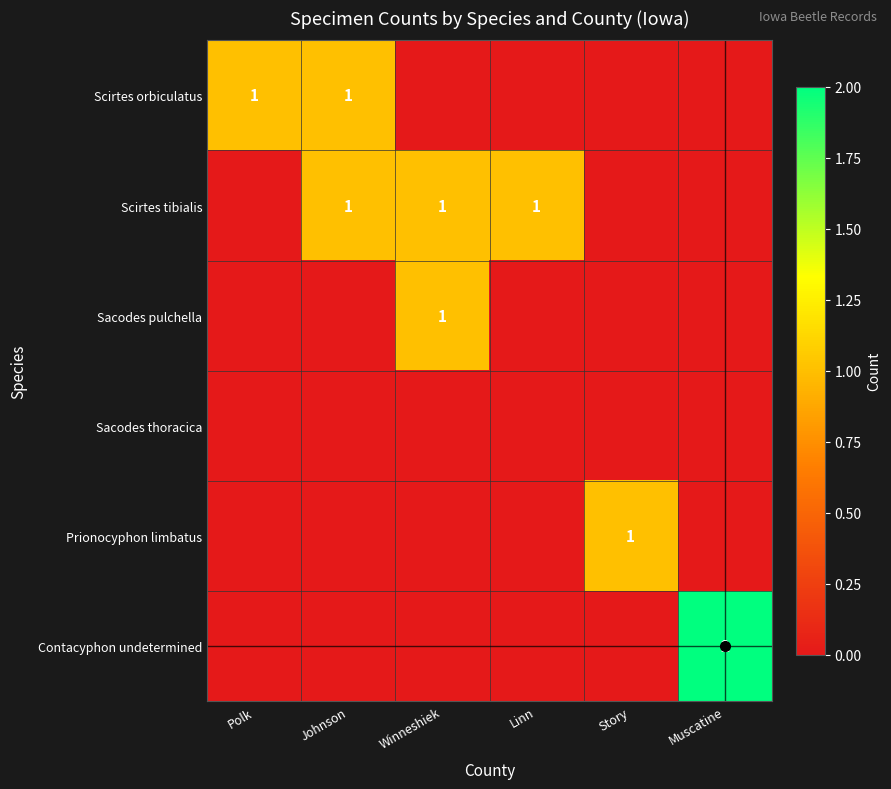

The Scirtes tibialis series shows 2 at Johnson. True or false?

False